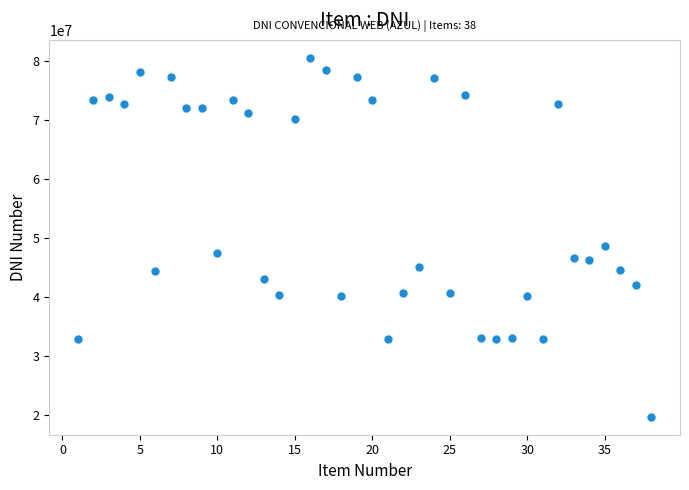

What is the range of Y values (max minus min)?

60827423